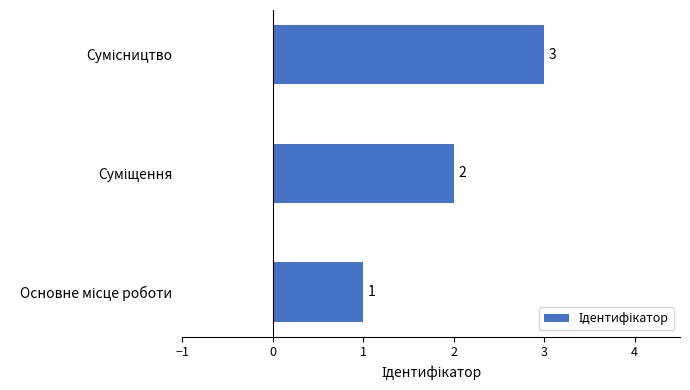

What is the greatest value displayed?

3